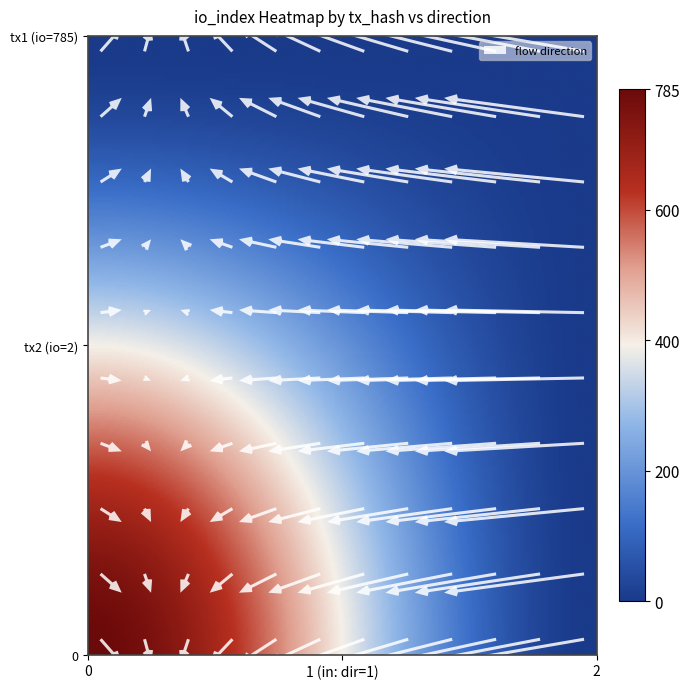

True or false: 03f523e6e630e233a168e80051addfda84c655e has a value of 0 at direction.

False